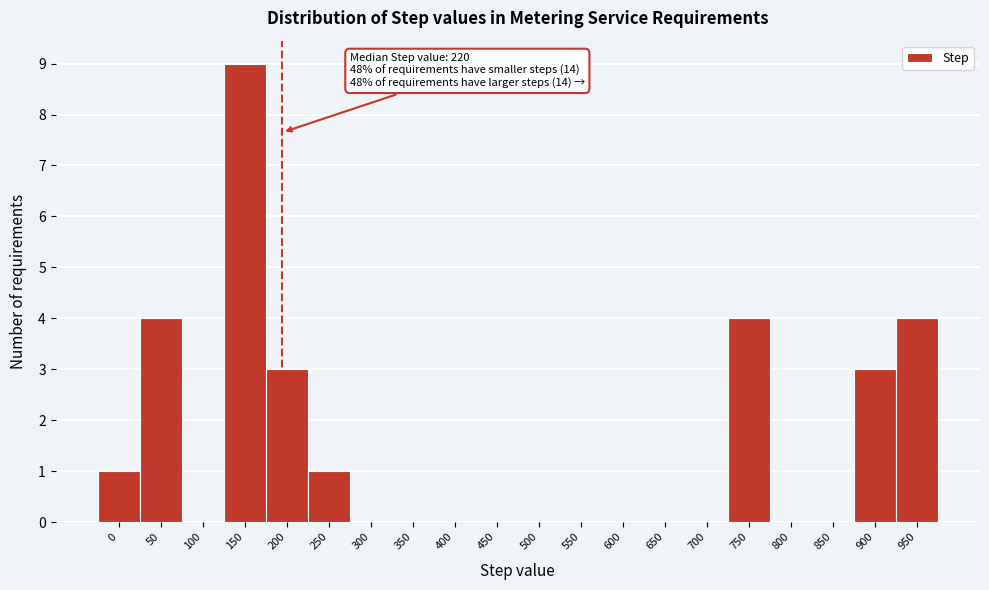

Reading right to left, list all the values displayed in this chart.

950=4	900=3	850=0	800=0	750=4	700=0	650=0	600=0	550=0	500=0	450=0	400=0	350=0	300=0	250=1	200=3	150=9	100=0	50=4	0=1